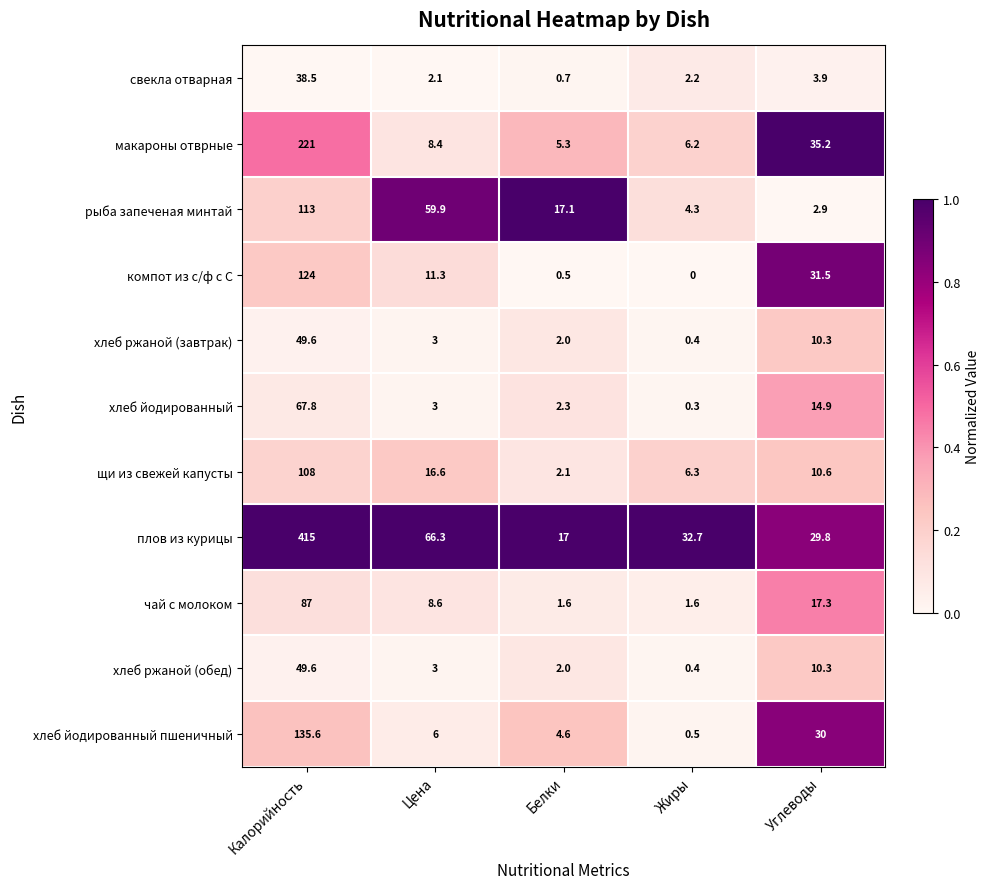

At which category does the chart reach its peak across all series?

Калорийность